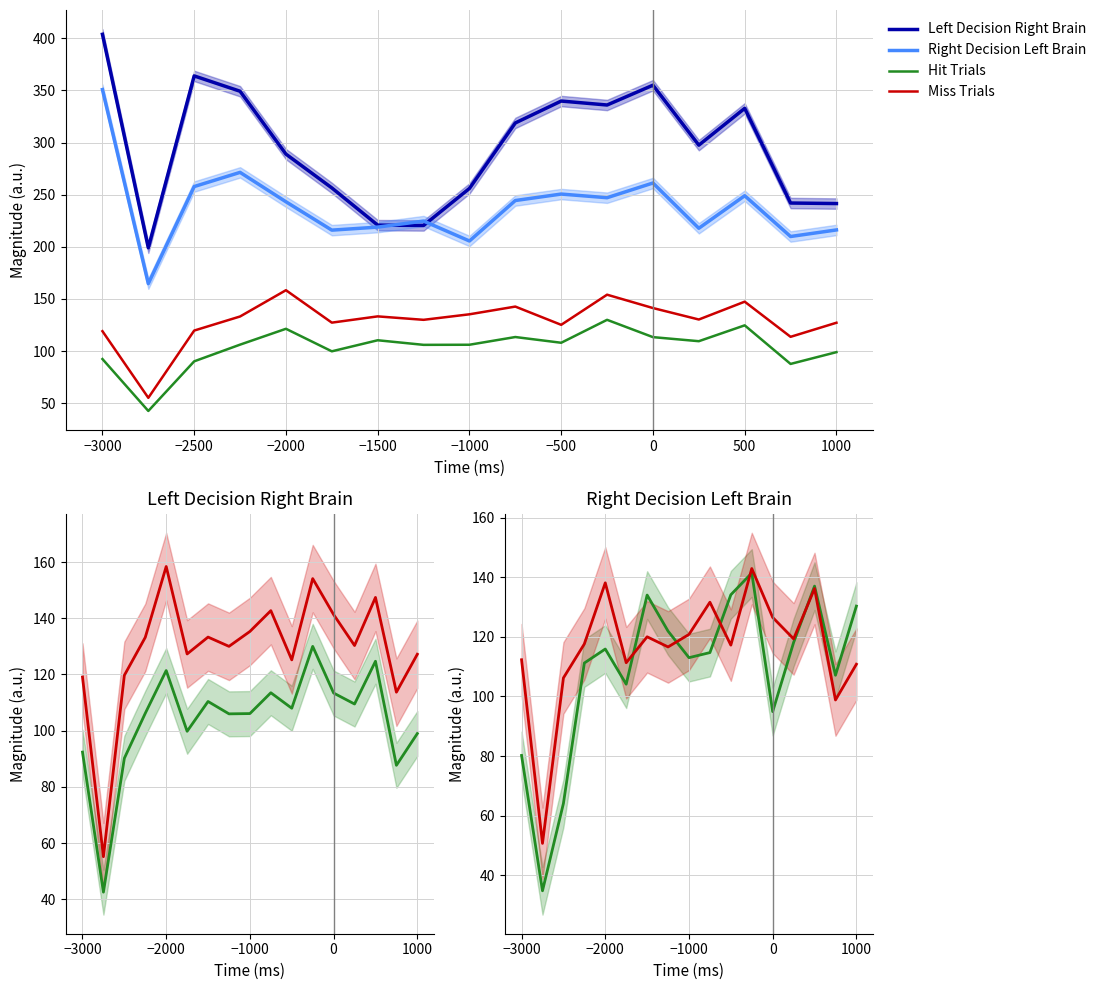

Does the chart have visible grid lines?

Yes